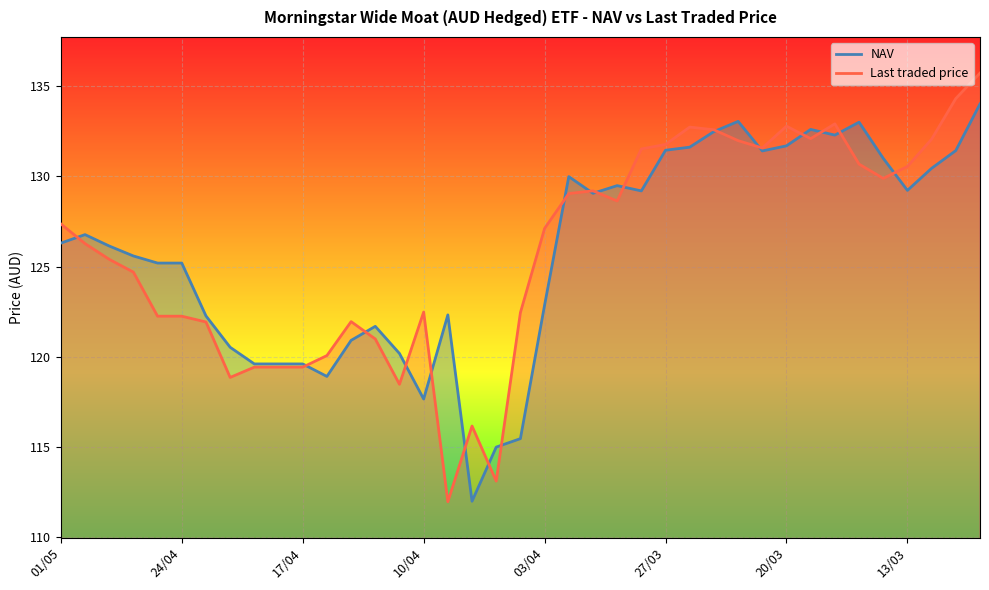

How many intersections are there between NAV and Last traded price?

18